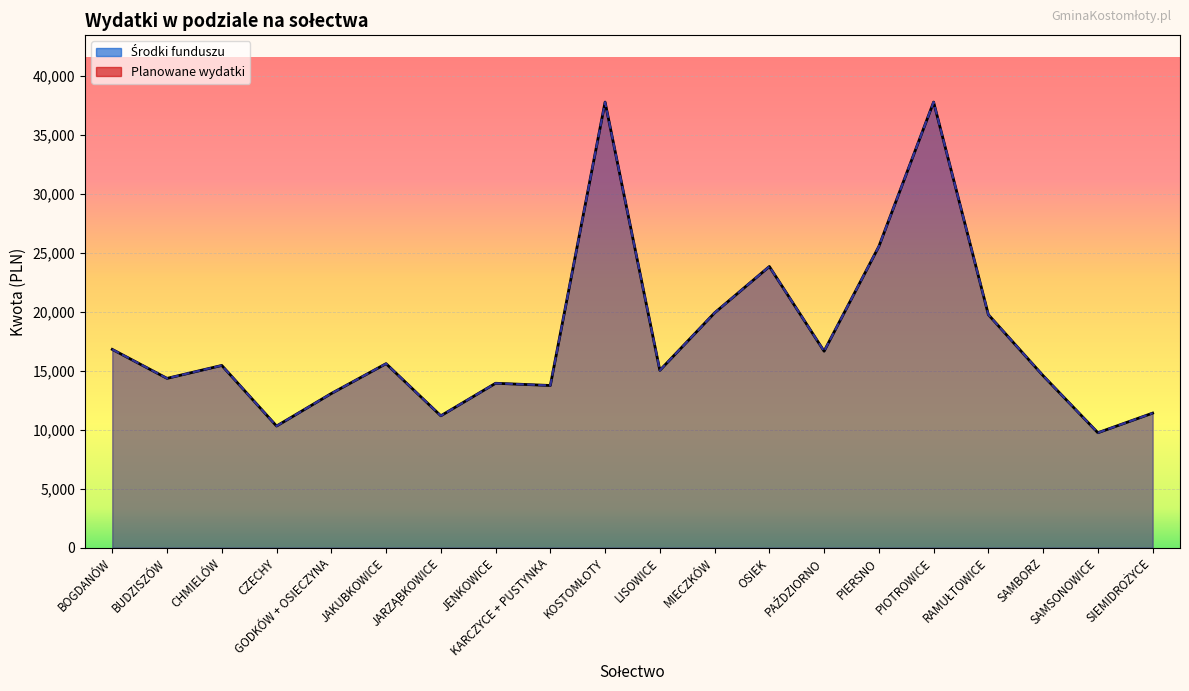

True or false: Środki funduszu has more than 1 interior local peaks.

True